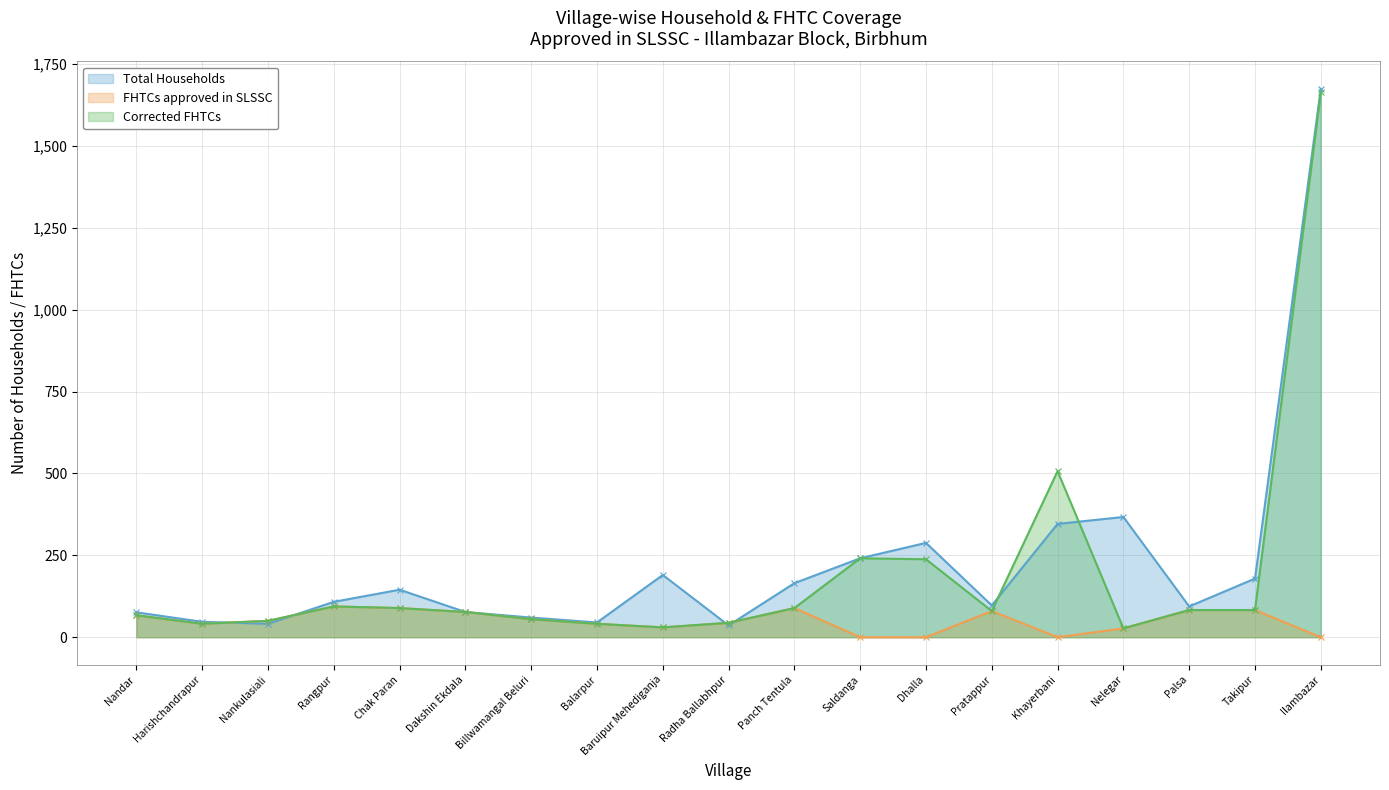

What is the total value across all series at Dhalla?

526